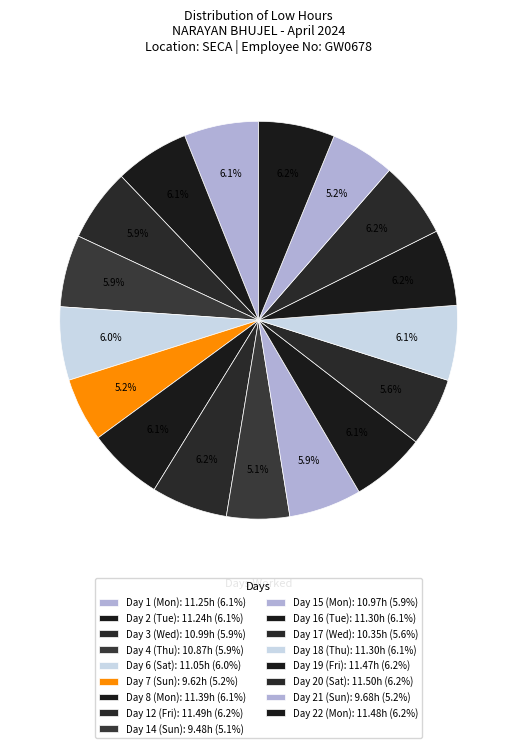

Count the number of slices in the pie.

17